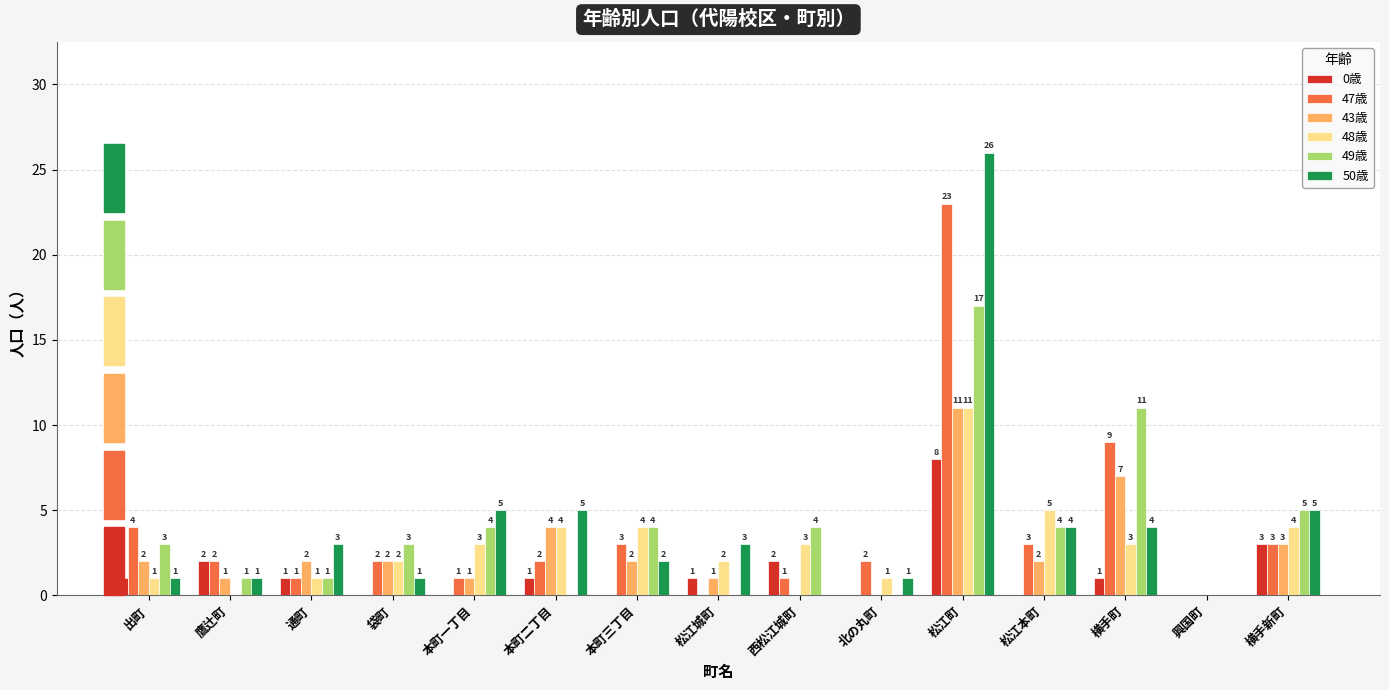

At which category is the sum across all series the highest?

松江町